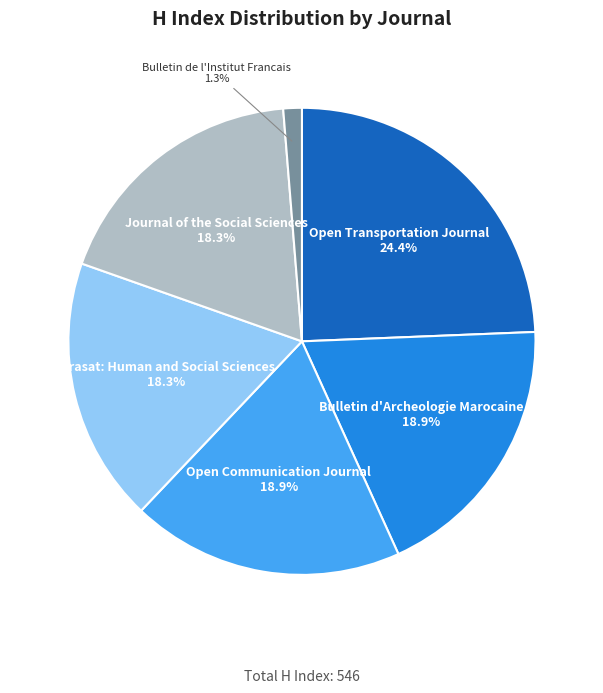

What is the largest slice in the pie chart?

Open Transportation Journal